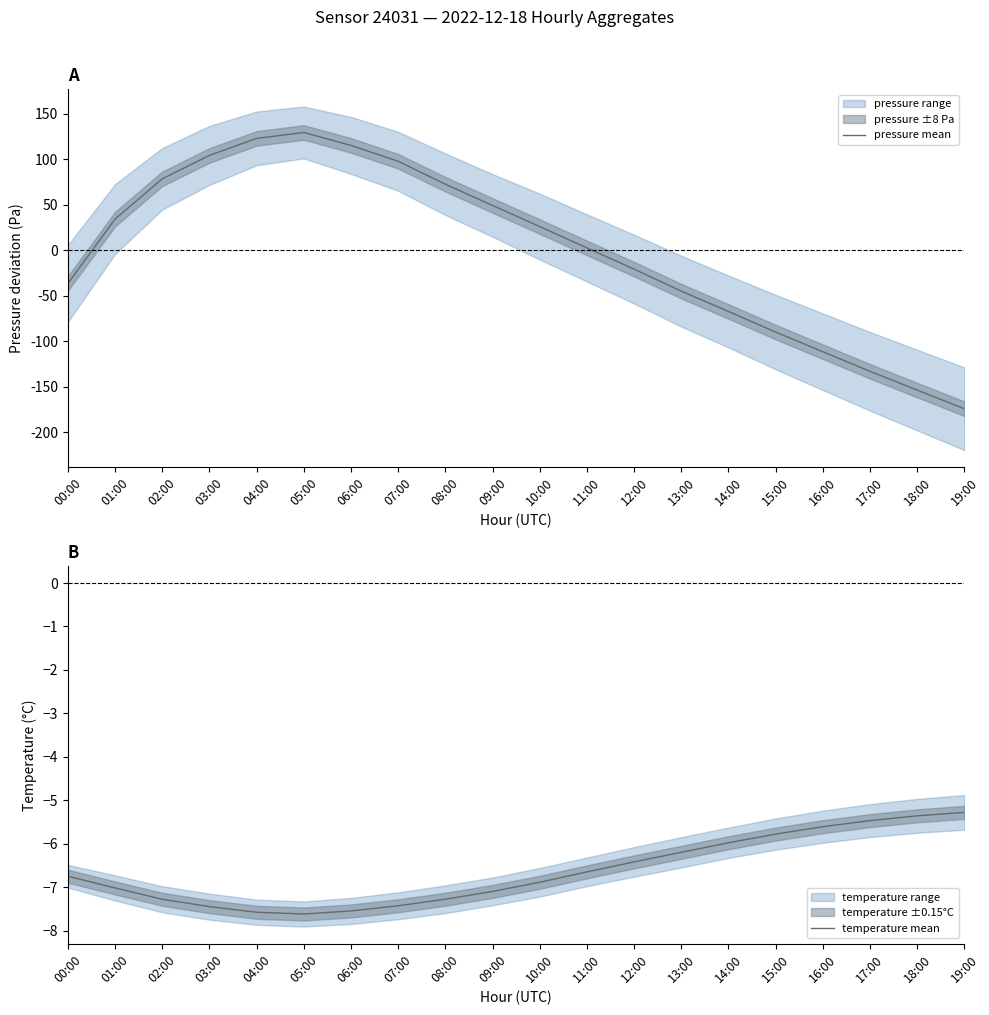

True or false: temperature mean has a value of -7.0 at 01:00.

True